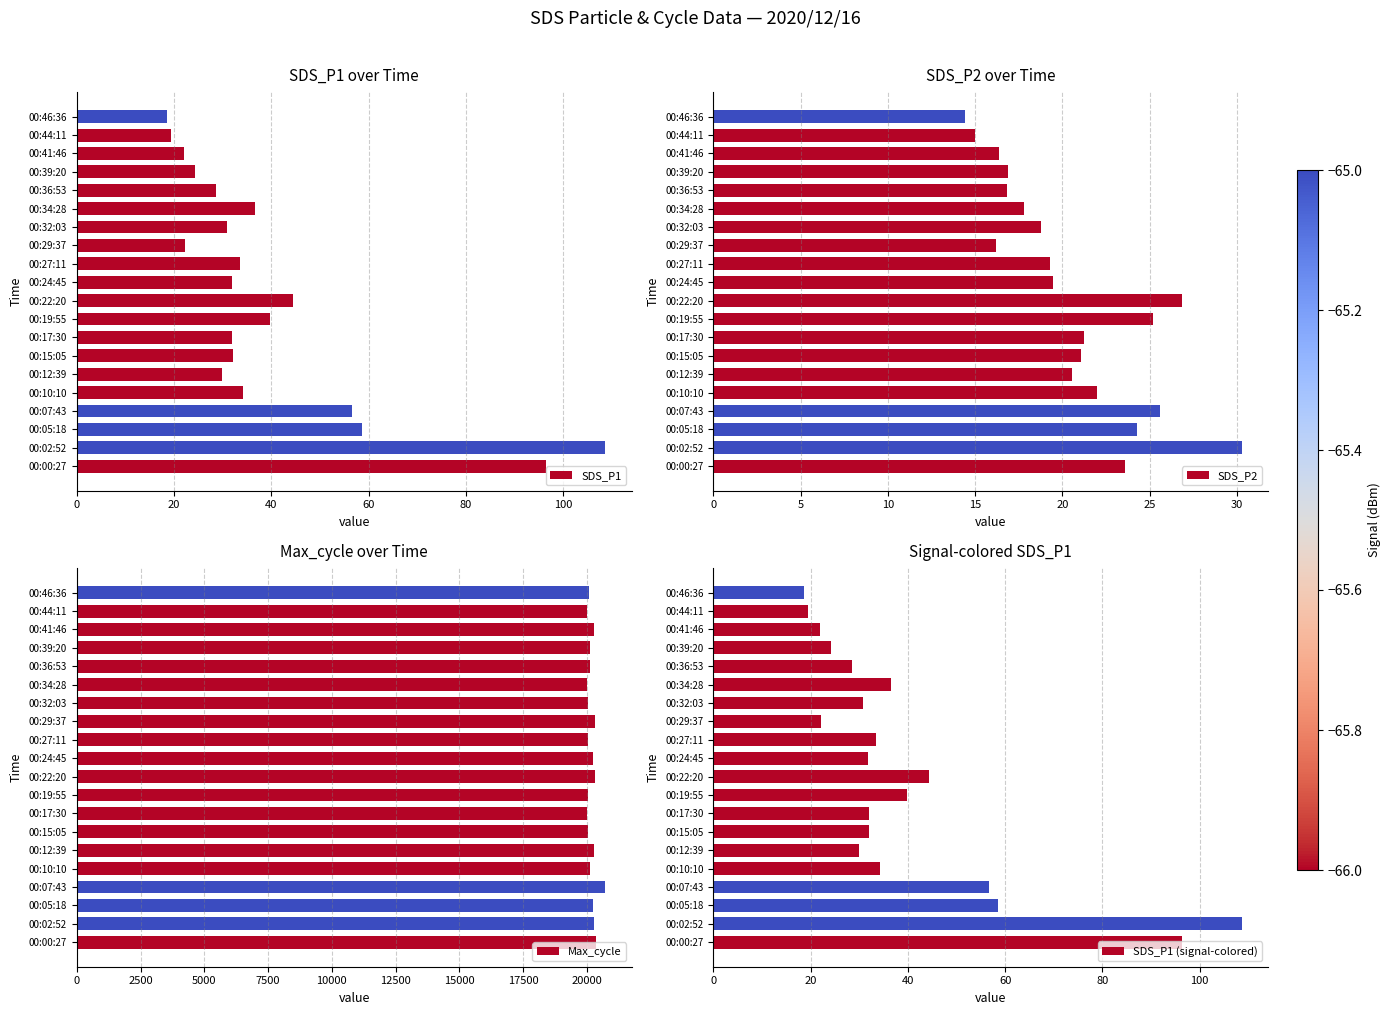

The value of Max_cycle at 00:05:18 is 20247. True or false?

True